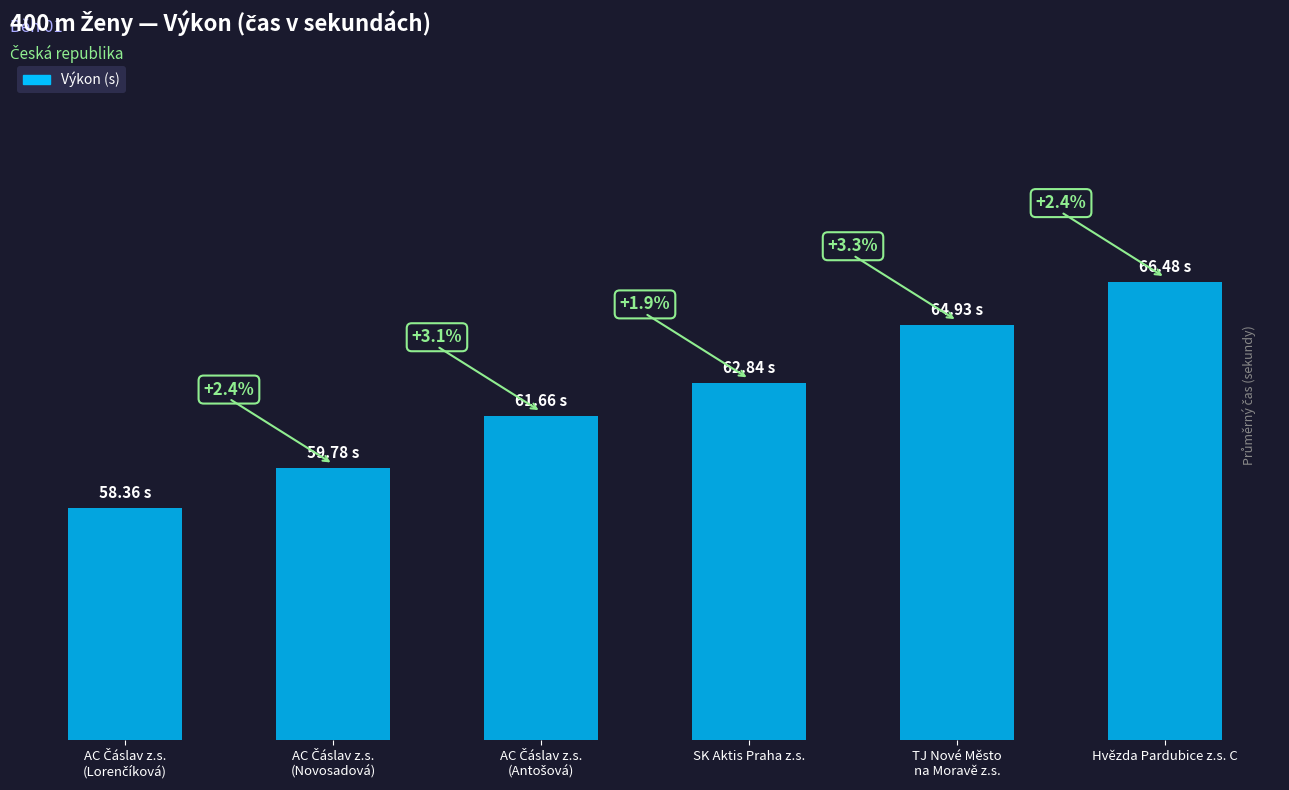

Reading left to right, list all the values displayed in this chart.

58.4	59.8	61.7	62.8	64.9	66.5